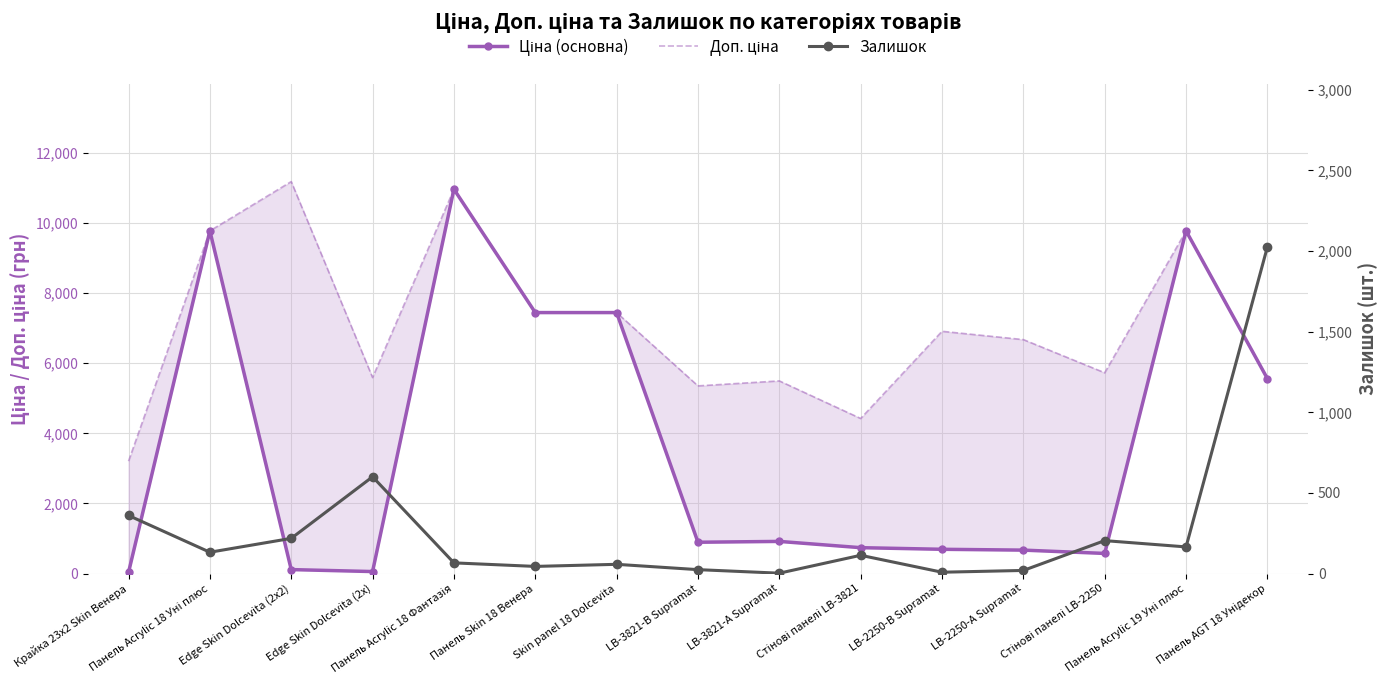

Is this an area chart (filled region under the line)?

No